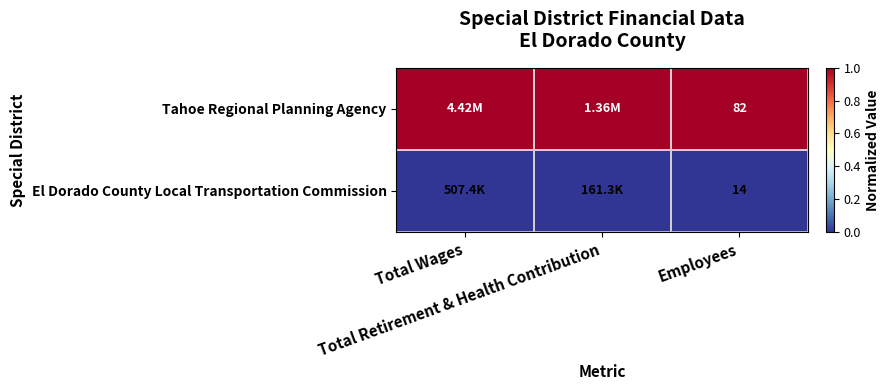

The Tahoe Regional Planning Agency series shows 1 at Employees. True or false?

True